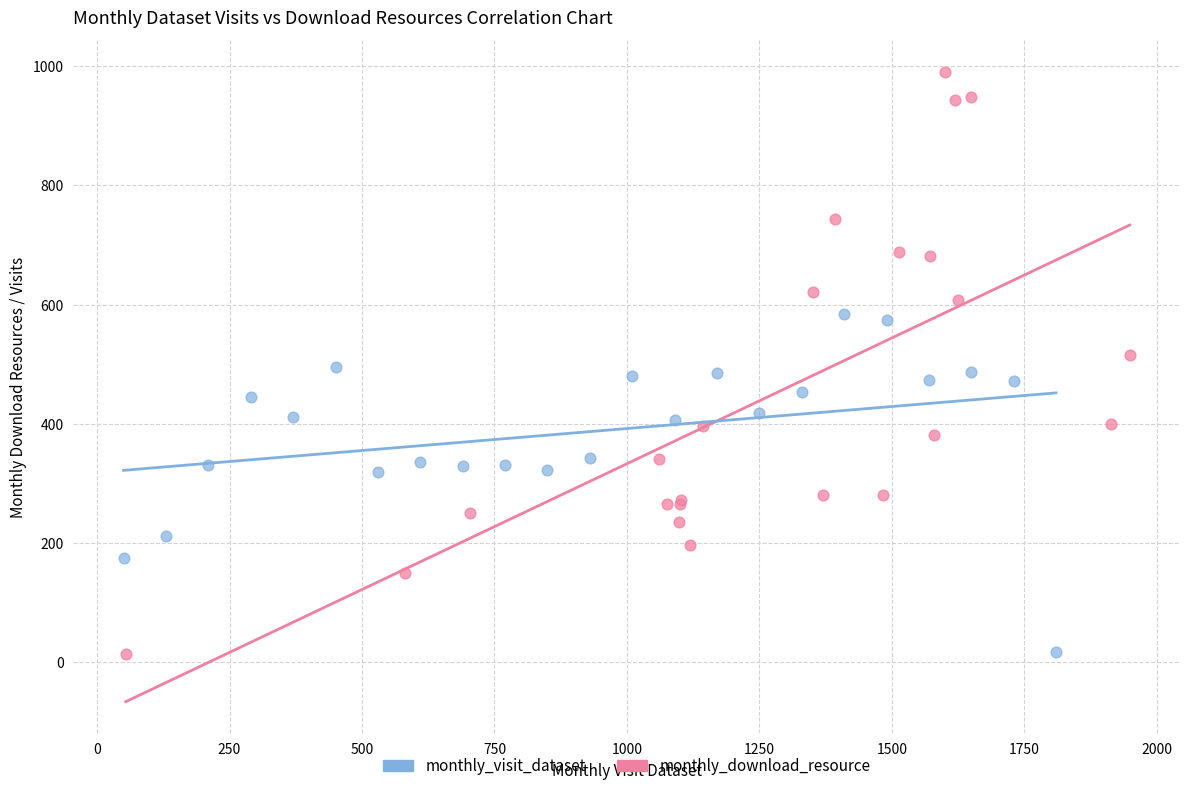

Which series has the widest spread of Y values?

monthly_visit_dataset